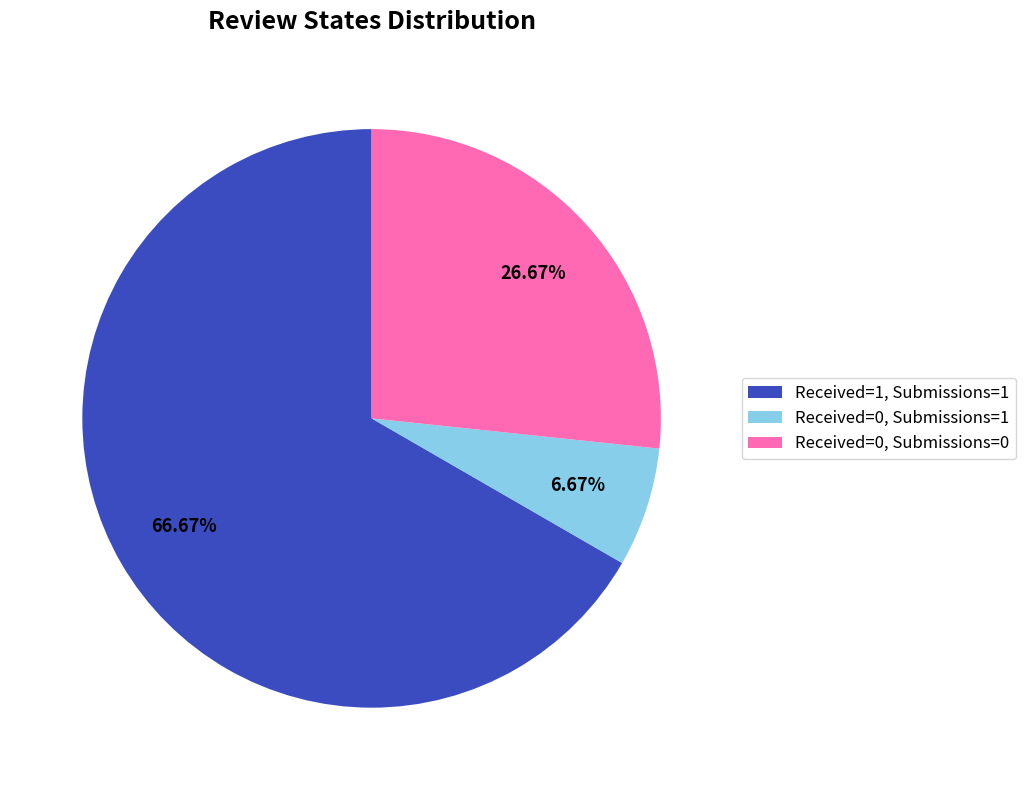

Does any single category account for the majority?

Yes